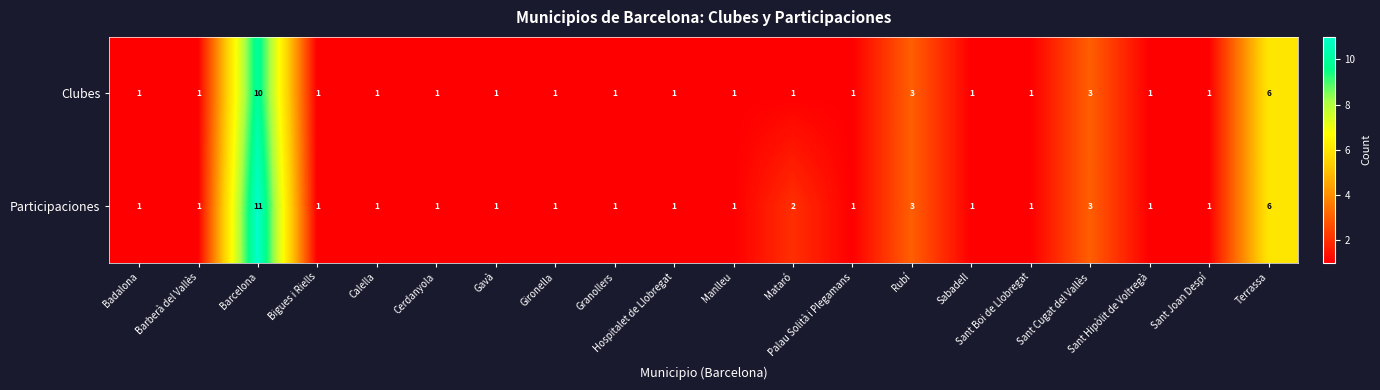

Which series has the largest total across all categories?

Participaciones